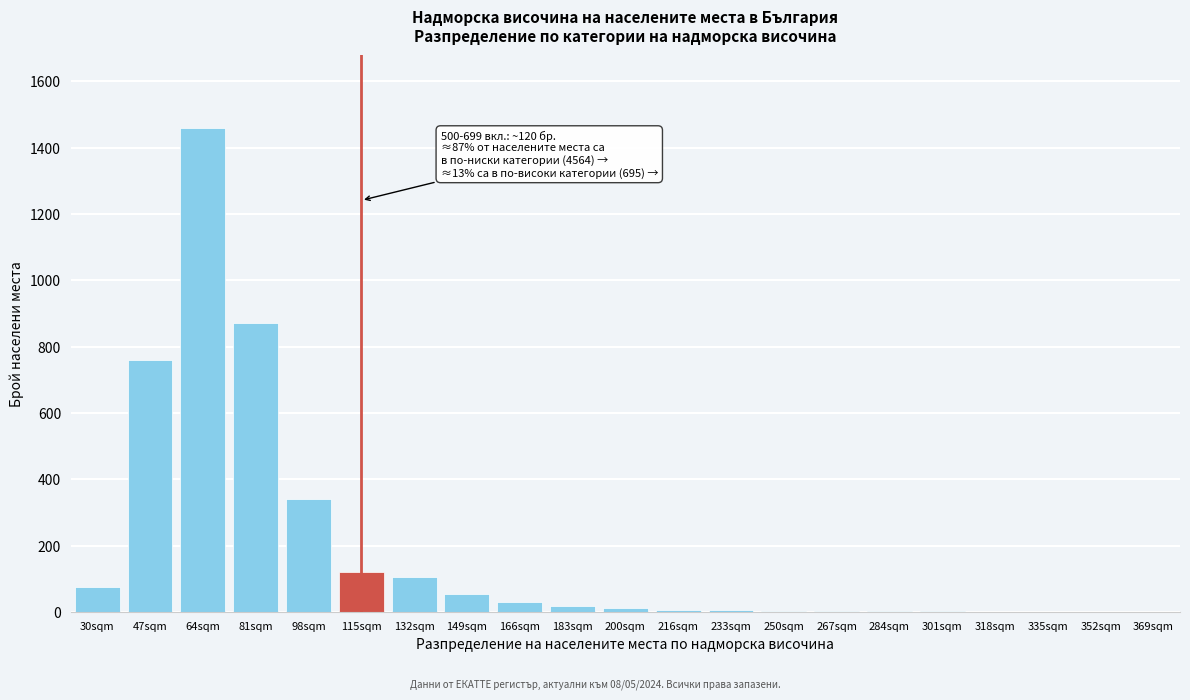

What is the greatest value displayed?

1460